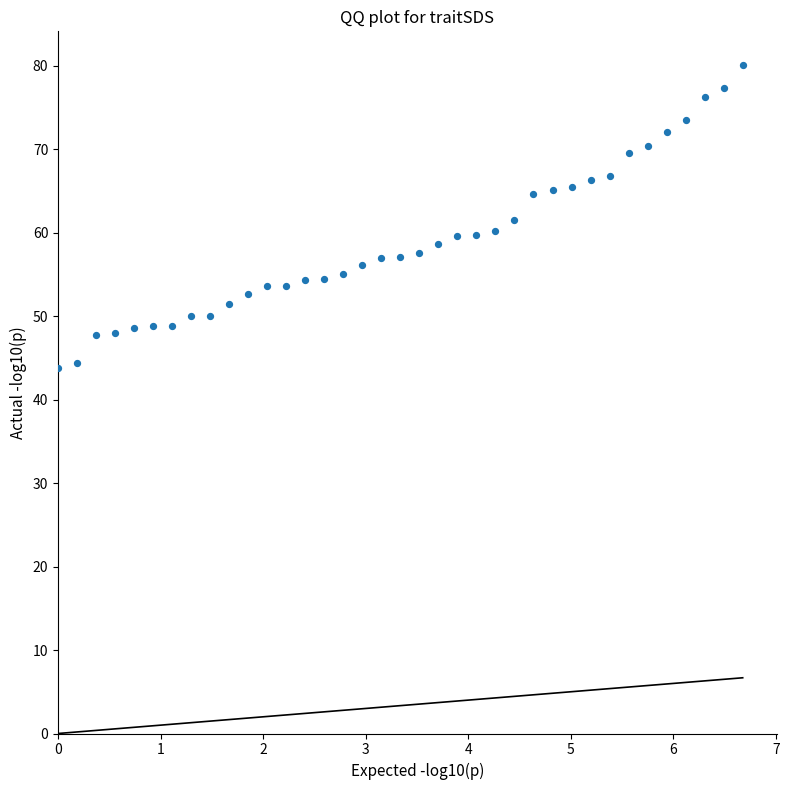

What is the range of Y values (max minus min)?

36.3